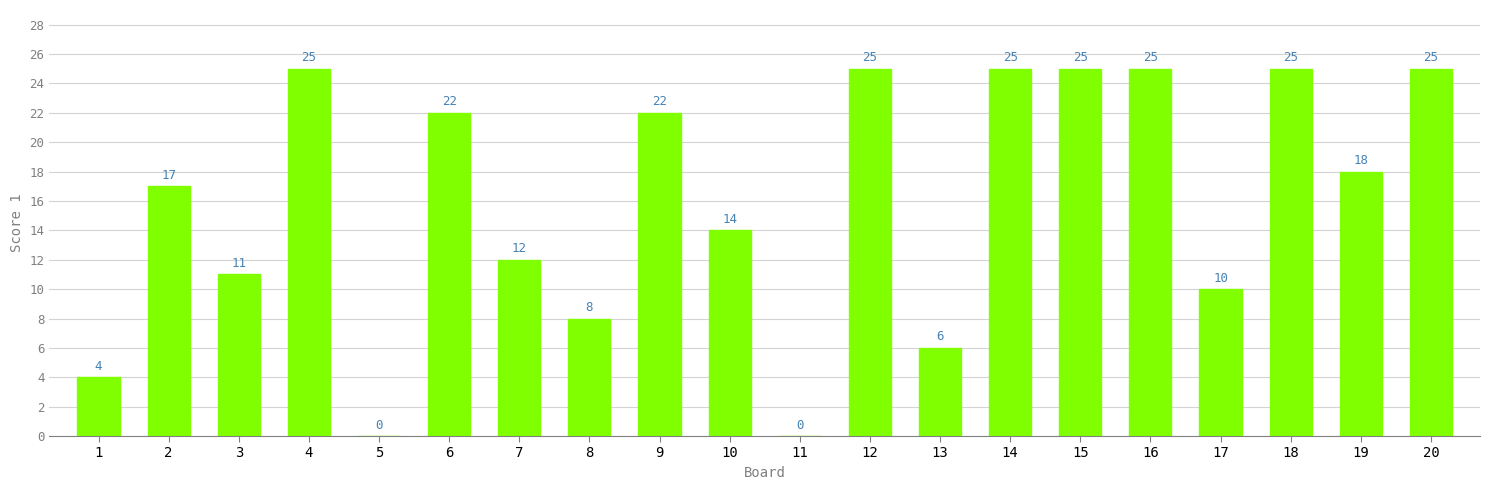

Between 9 and 14, which is larger?

14